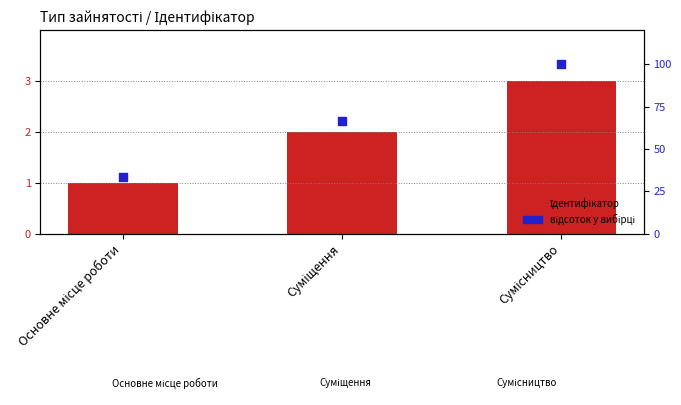

Which series has the widest spread of Y values?

відсоток у вибірці